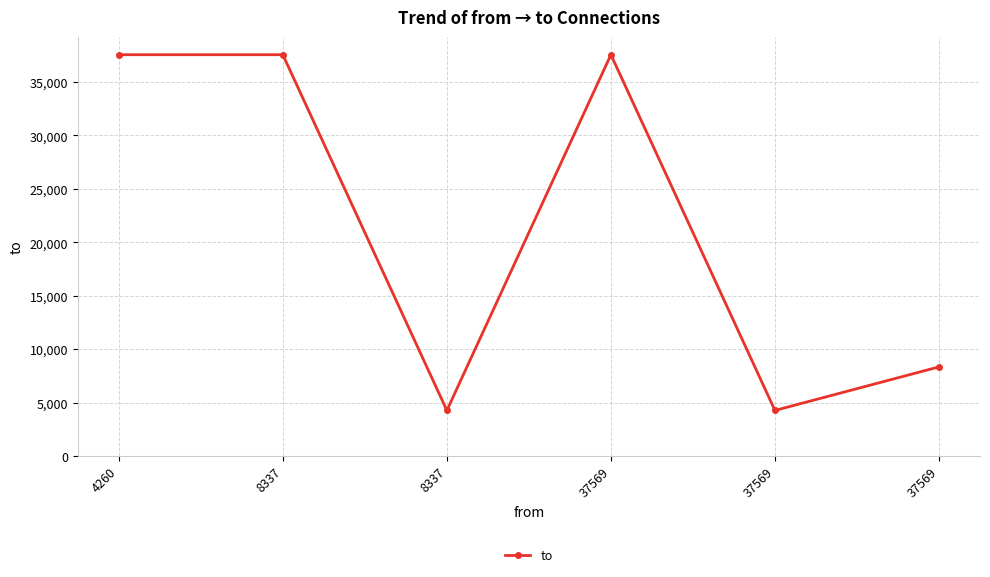

Count the number of data series in this chart.

1